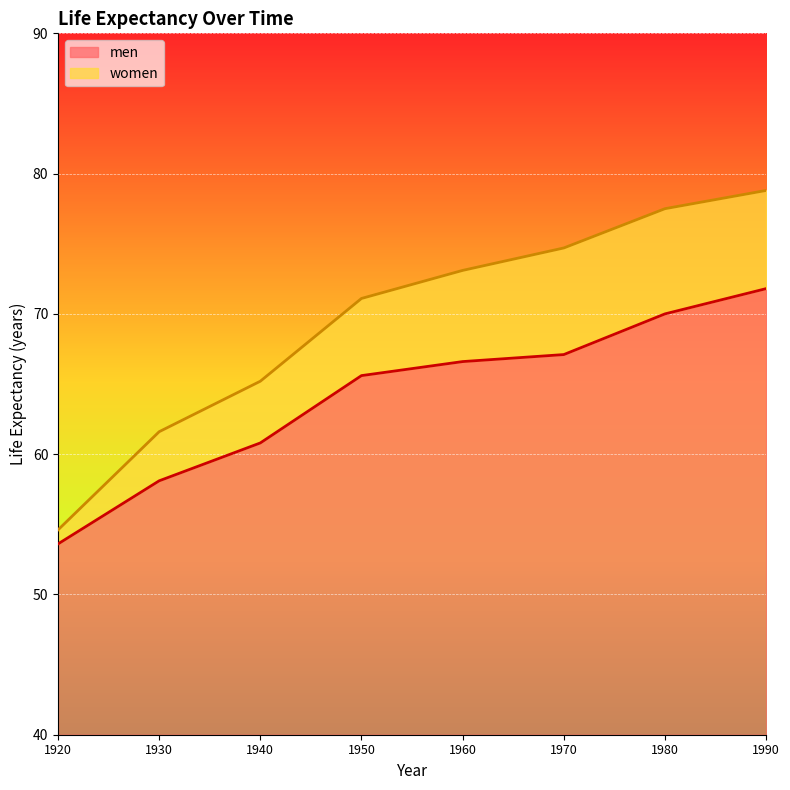

How many data points does each series have?

8